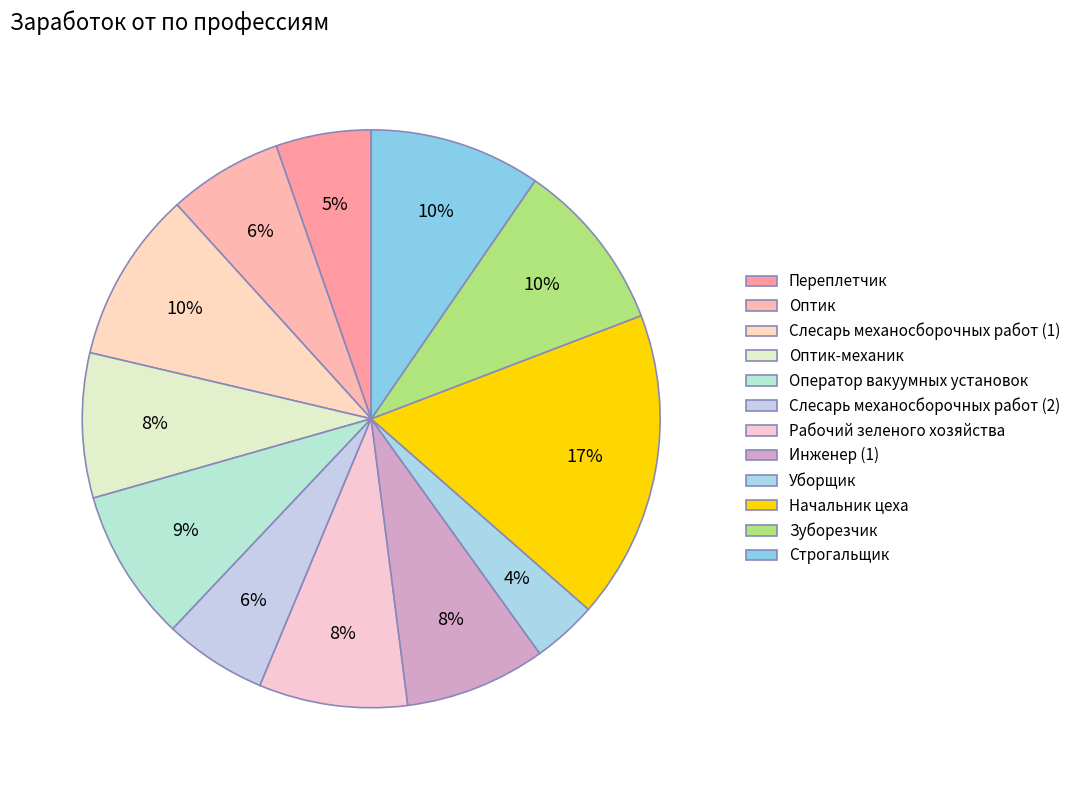

What percentage is NOT represented by Уборщик?

96.4%